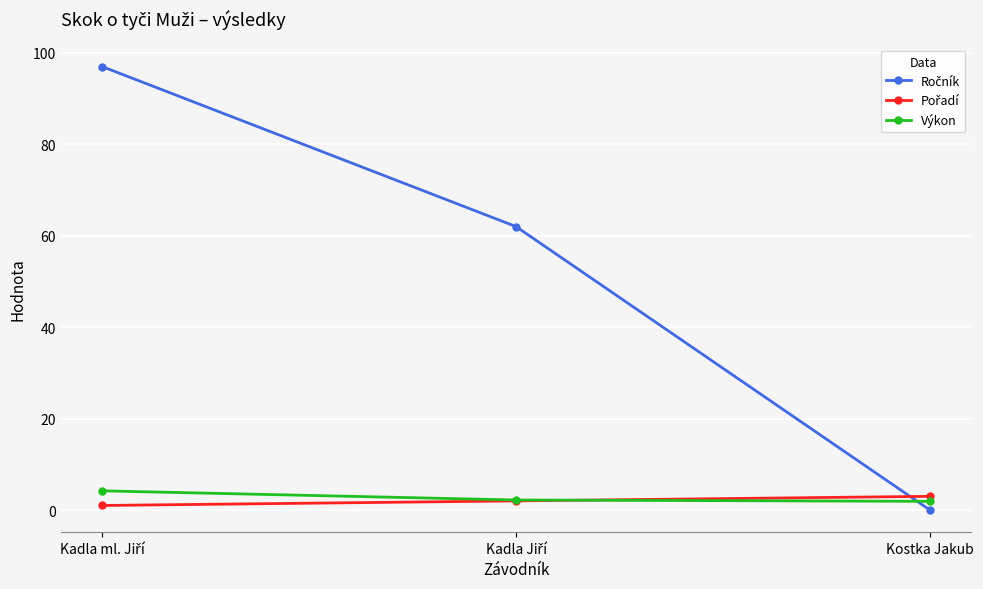

What is the label of the 1st point from the right?

Kostka Jakub